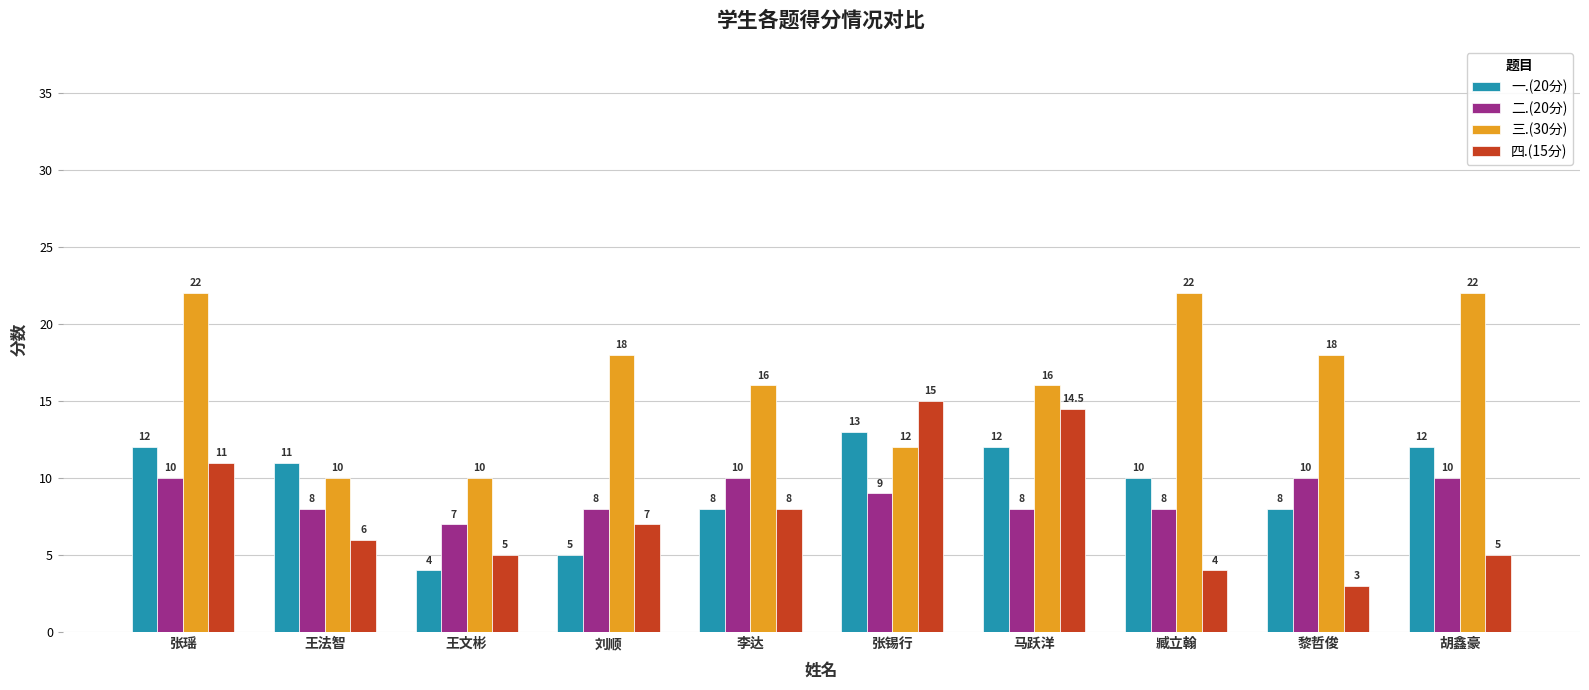

At which category is the sum across all series the highest?

张瑶